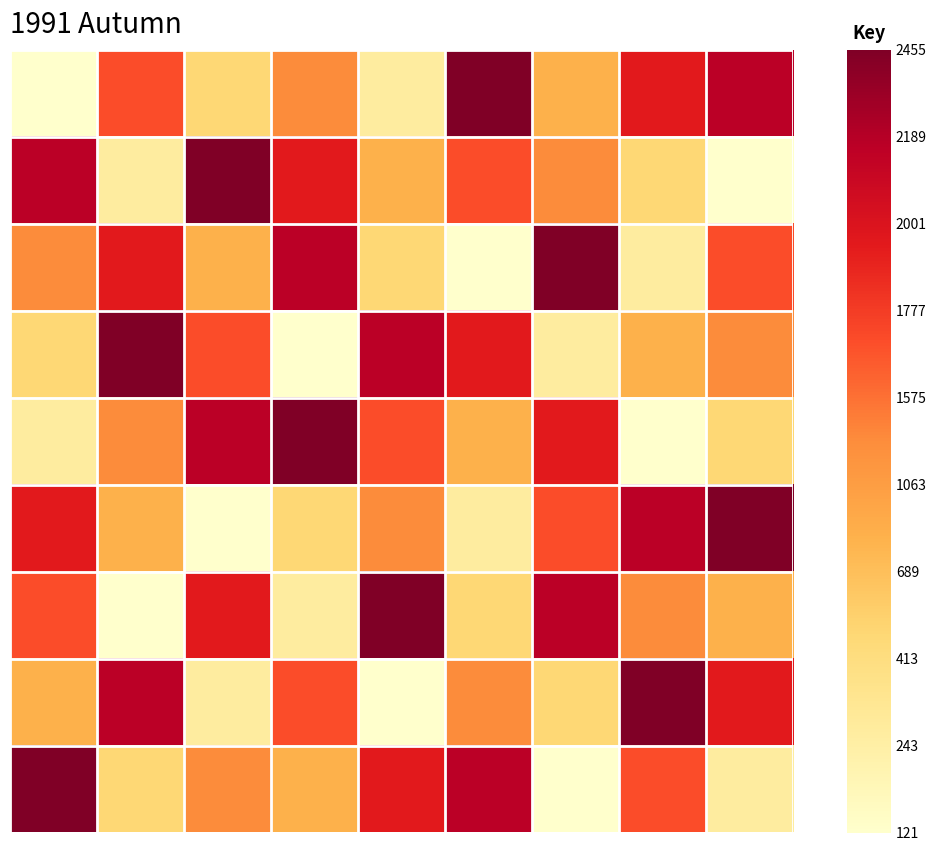

At how many categories does at least one series exceed 4?

9